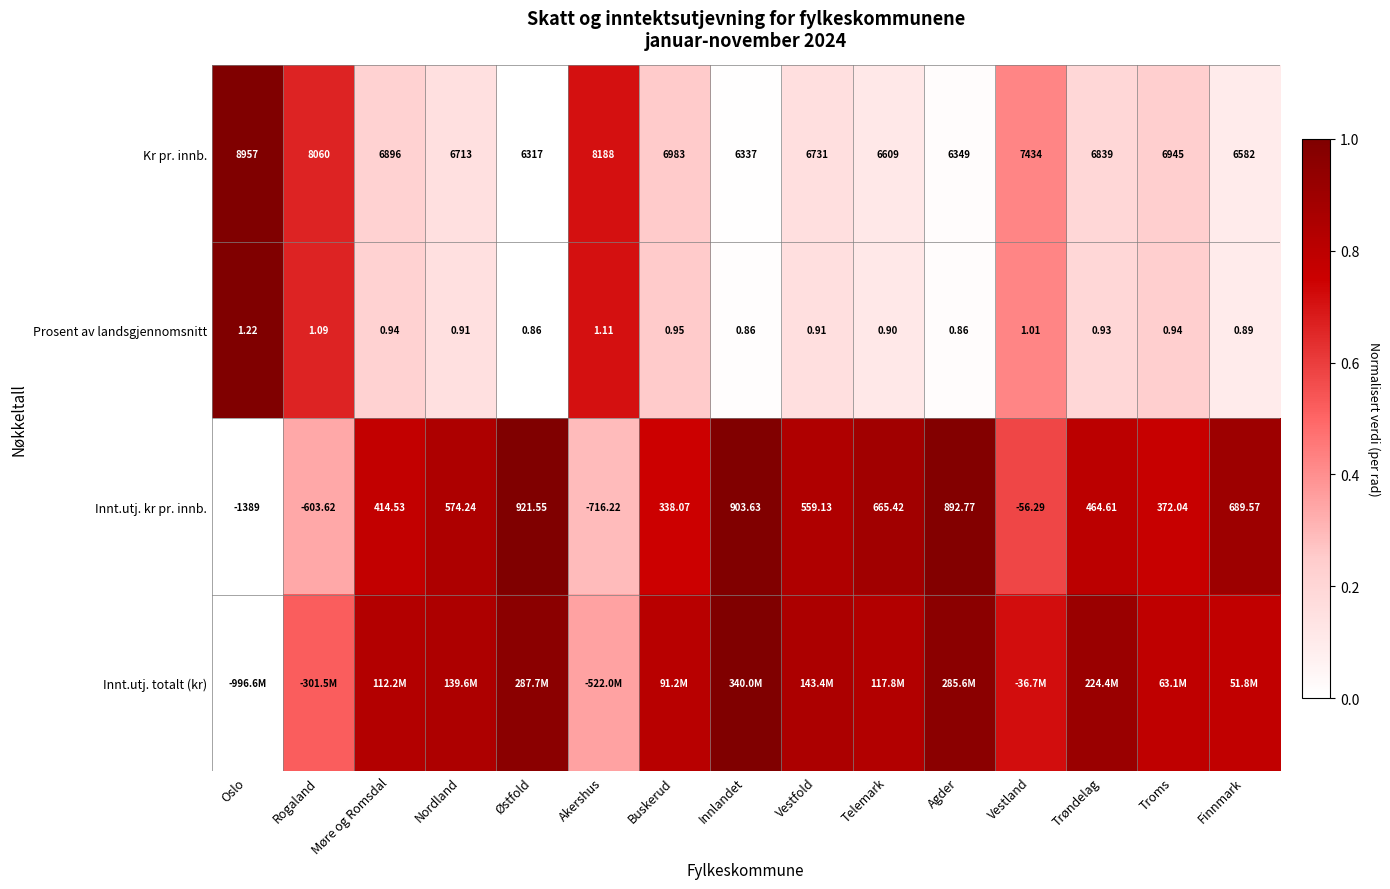

At which category is the sum across all series the highest?

Rogaland